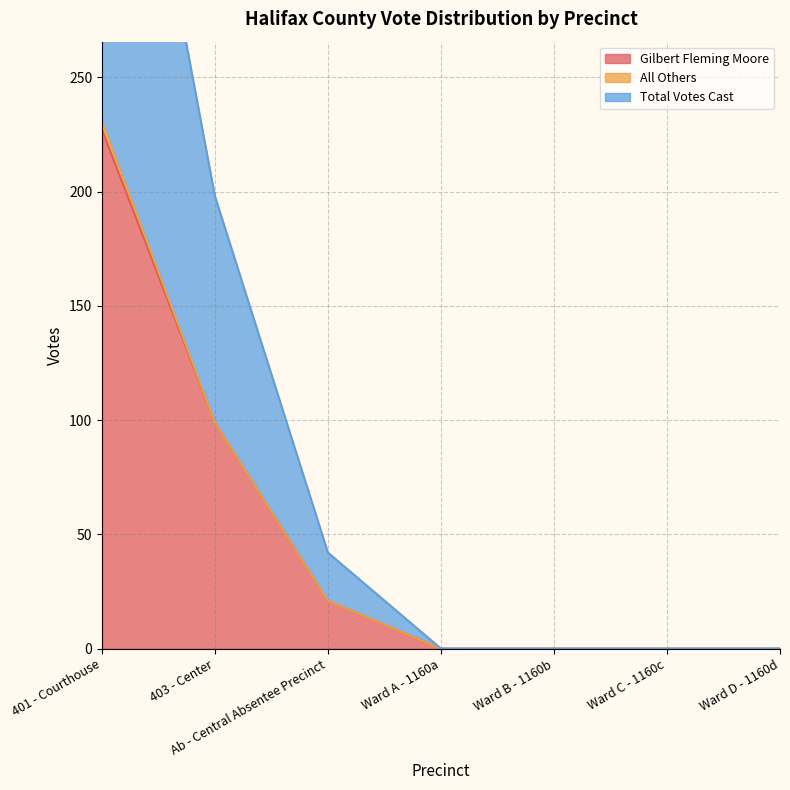

The value of Gilbert Fleming Moore at Ab - Central Absentee Precinct is 21. True or false?

True